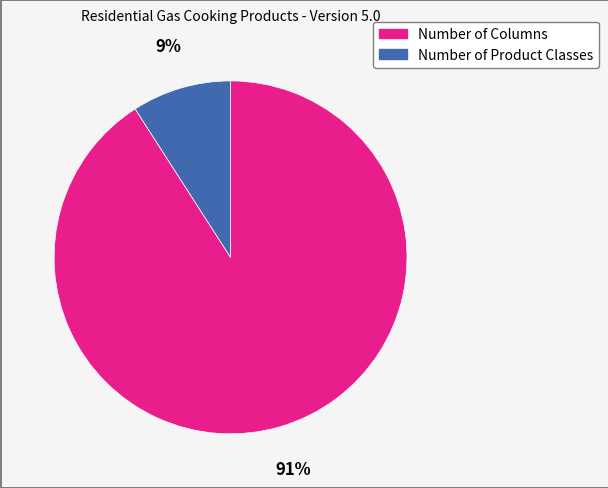

True or false: Number of Columns accounts for 91% of the total.

True